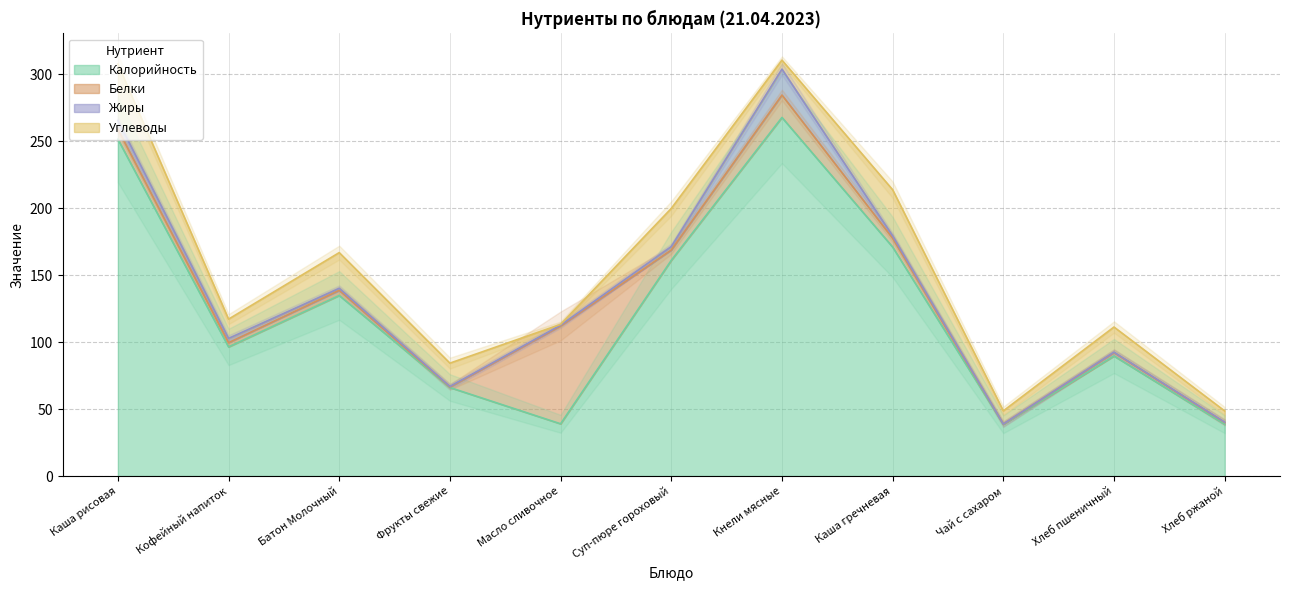

True or false: Белки has a value of 4.3 at Суп-пюре гороховый.

False